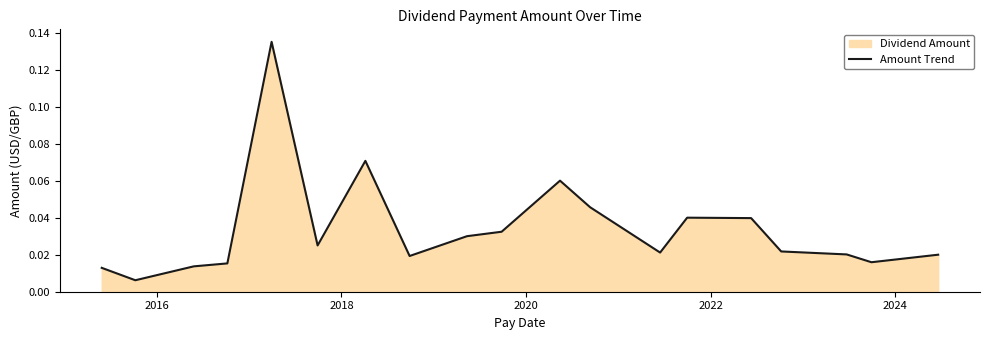

Does the chart have visible grid lines?

No